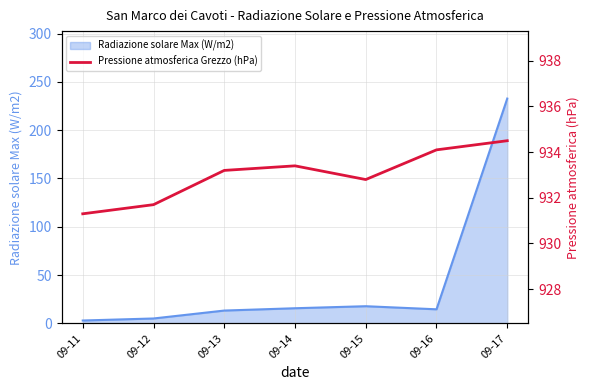

Is it true that the value at 09-16 is 934.1?

True